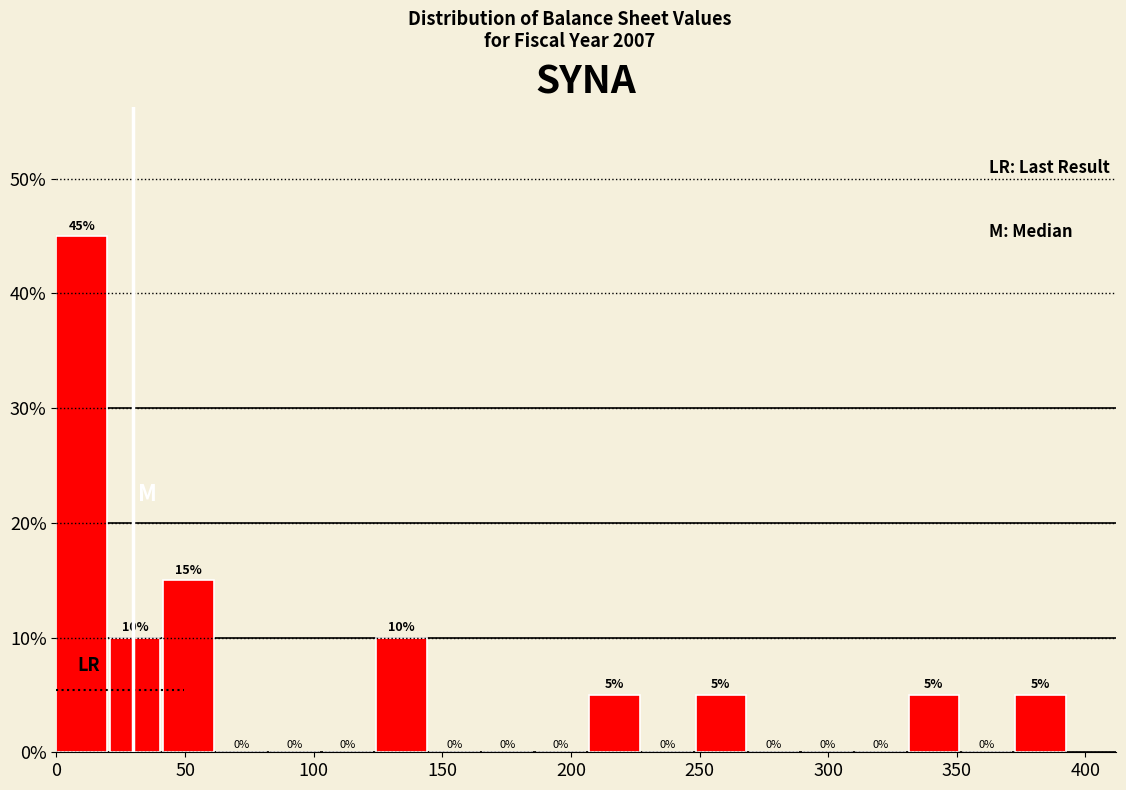

Which range on the x-axis has the tallest bar?

0 to 20